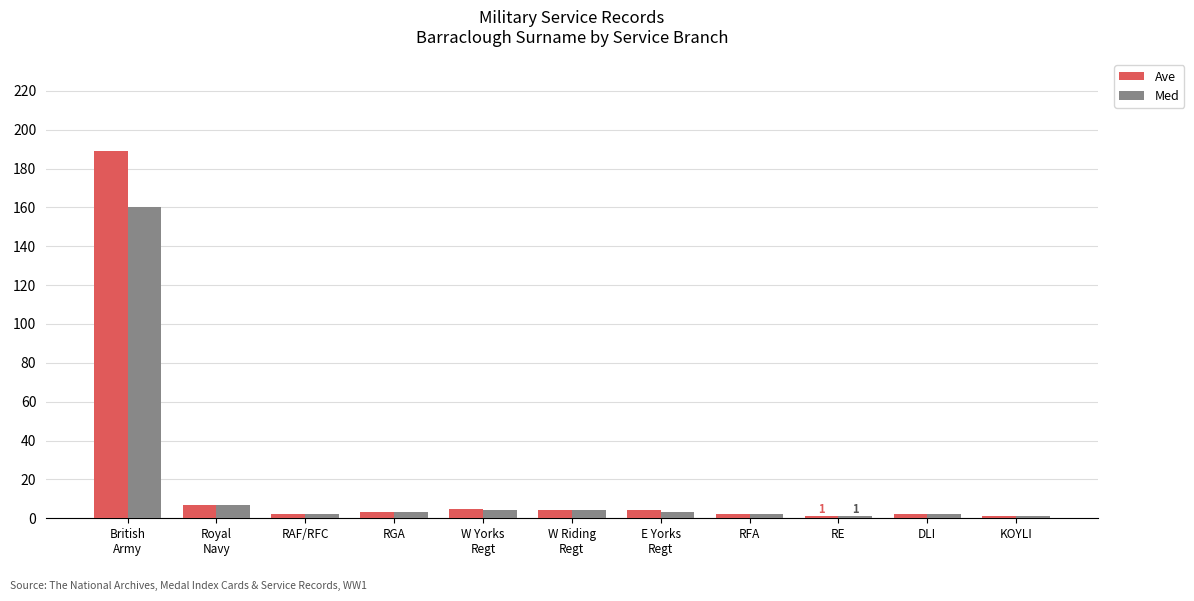

Where does the Ave series first go above 3?

British
Army